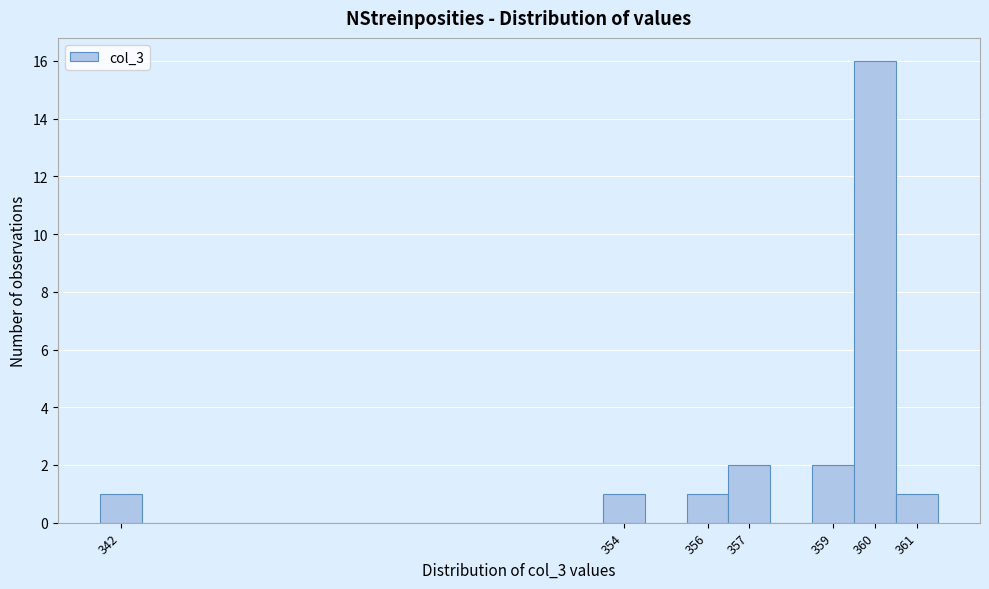

Reading left to right, transcribe this chart: for each bar, give the range it covers on the x-axis and its height. The values are not printed on the chart, so give them approximately, as read against the axis.

341.5 to 342.5: 1
342.5 to 343.5: 0
343.5 to 344.5: 0
344.5 to 345.5: 0
345.5 to 346.5: 0
346.5 to 347.5: 0
347.5 to 348.5: 0
348.5 to 349.5: 0
349.5 to 350.5: 0
350.5 to 351.5: 0
351.5 to 352.5: 0
352.5 to 353.5: 0
353.5 to 354.5: 1
354.5 to 355.5: 0
355.5 to 356.5: 1
356.5 to 357.5: 2
357.5 to 358.5: 0
358.5 to 359.5: 2
359.5 to 360.5: 16
360.5 to 361.5: 1